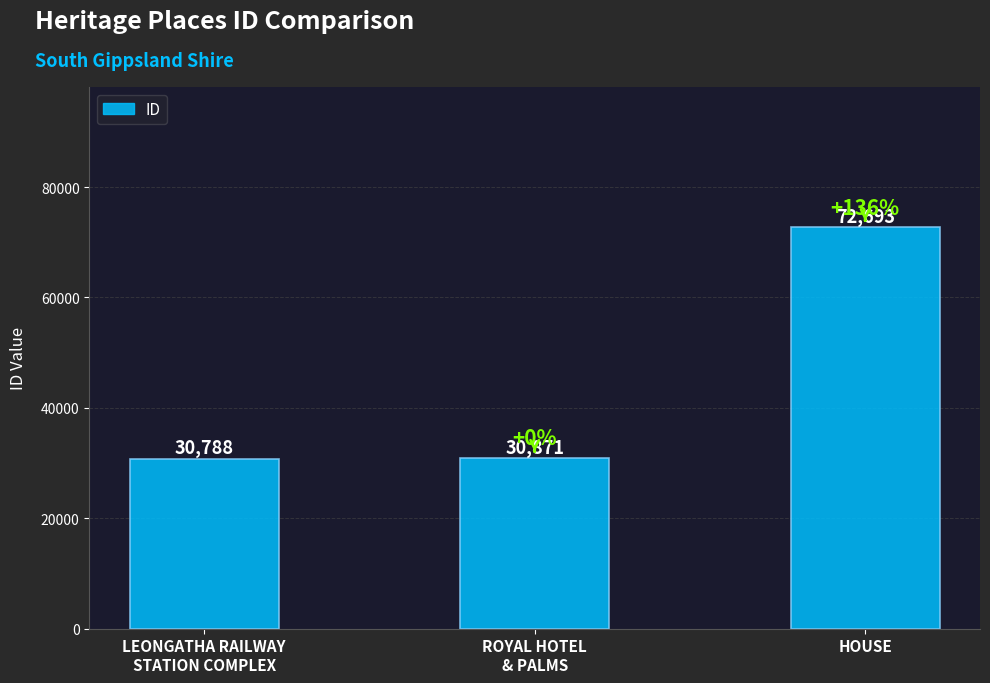

At which category does the chart reach its minimum across all series?

LEONGATHA RAILWAY
STATION COMPLEX